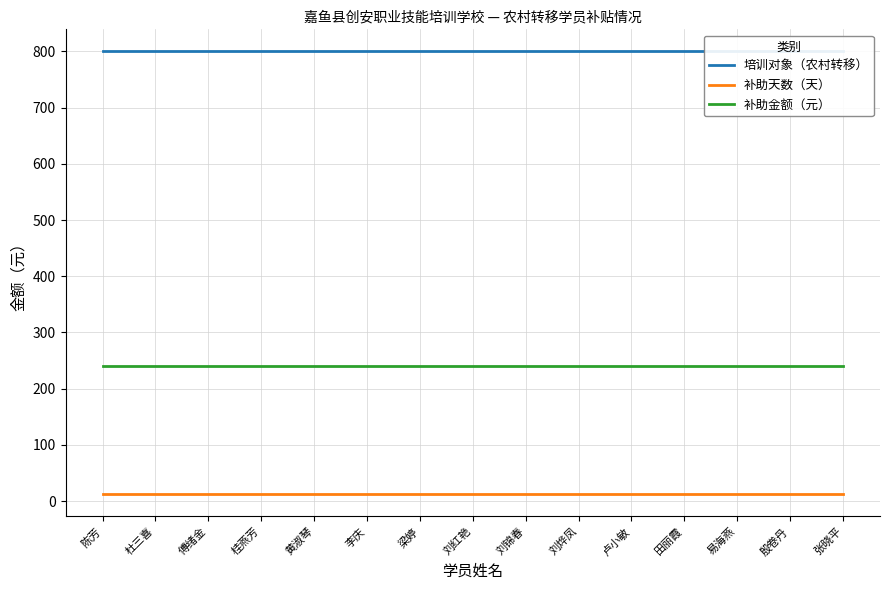

List the labels in order of 培训对象（农村转移） value, largest first.

陈芳, 杜三喜, 傅绪金, 桂燕芳, 黄淑琴, 李庆, 梁婷, 刘红艳, 刘锦春, 刘烨凤, 卢小敏, 田丽霞, 易海燕, 殷卷丹, 张晓平